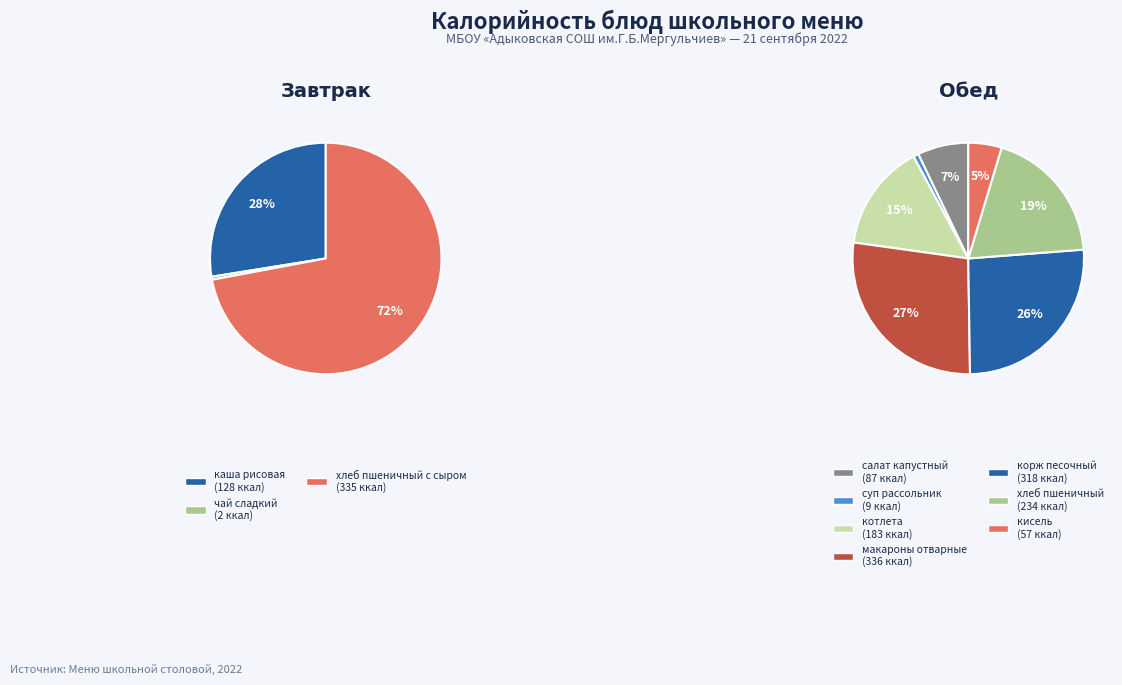

Rank the categories by value from highest to lowest.

макароны отварные, хлеб пшеничный с сыром, корж песочный, хлеб пшеничный, котлета, каша рисовая, салат капустный, кисель, суп рассольник, чай сладкий